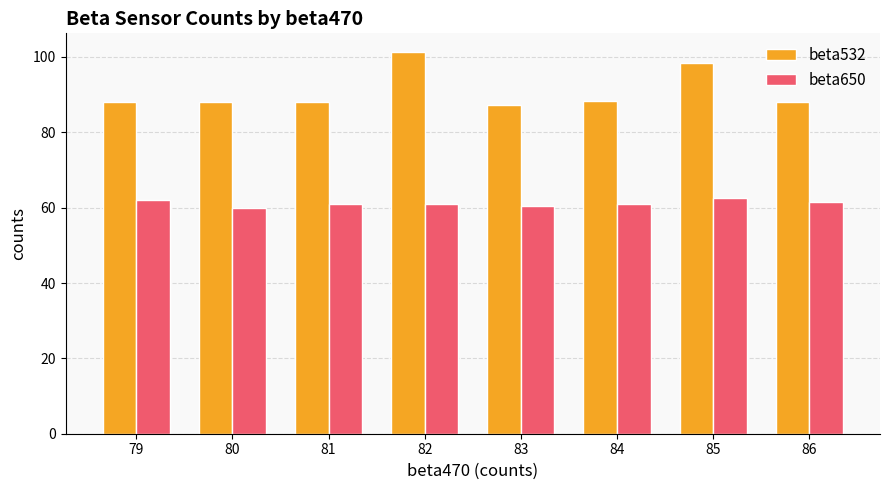

What is the difference between the second highest and second lowest values in the beta650 series?

1.5